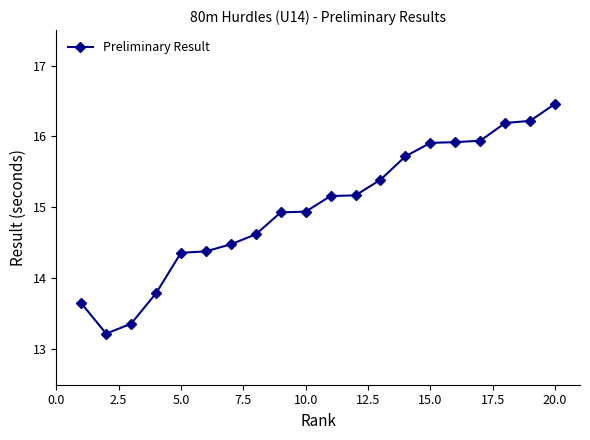

What is the difference between the maximum and minimum values?

3.2